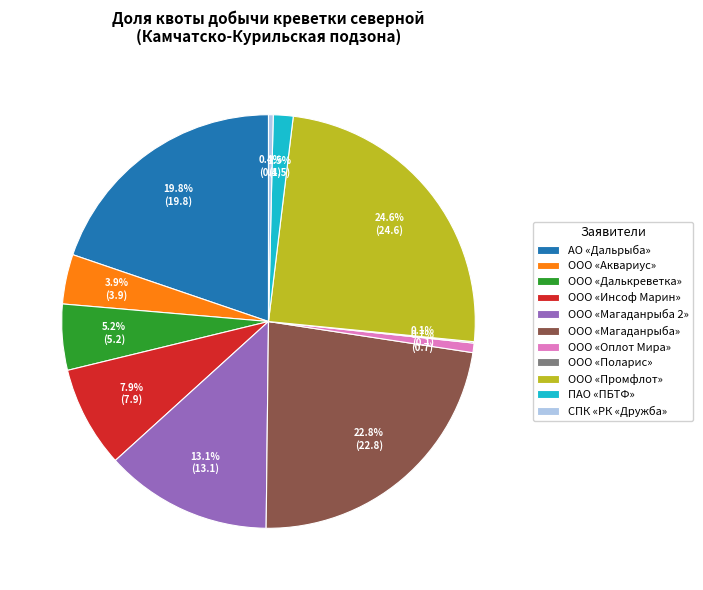

To the nearest percent, what is the combined percentage of ООО «Магаданрыба» and СПК «РК «Дружба»?

23%